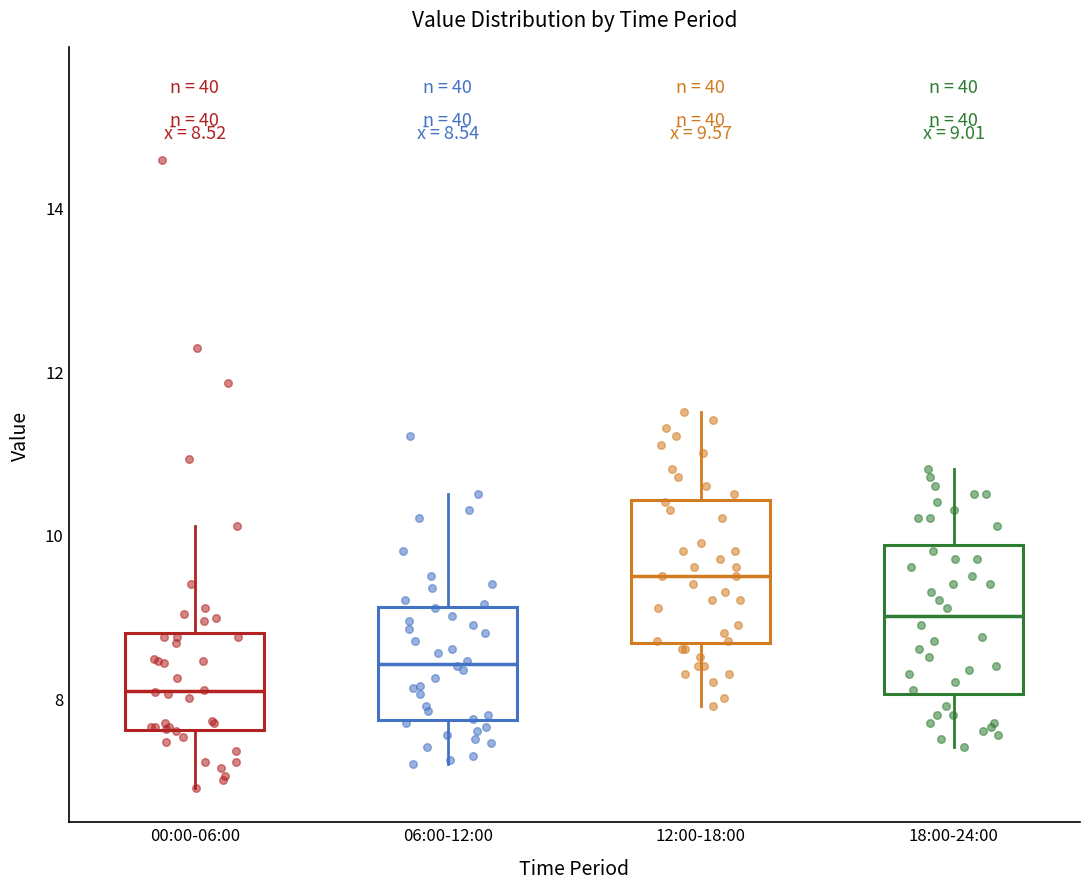

Which box has the highest median line?

12:00-18:00